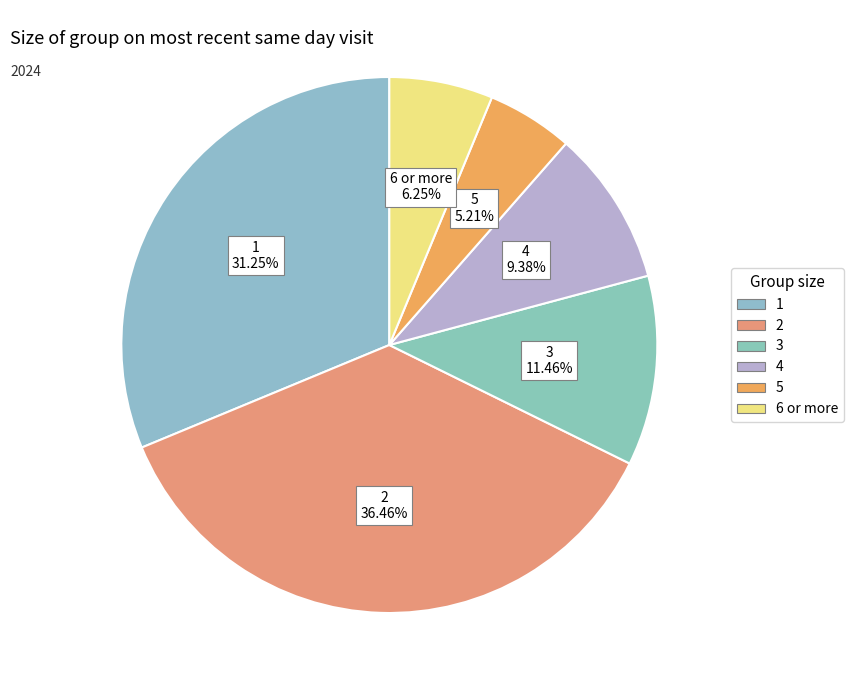

Rank the categories by value from lowest to highest.

5, 6 or more, 4, 3, 1, 2